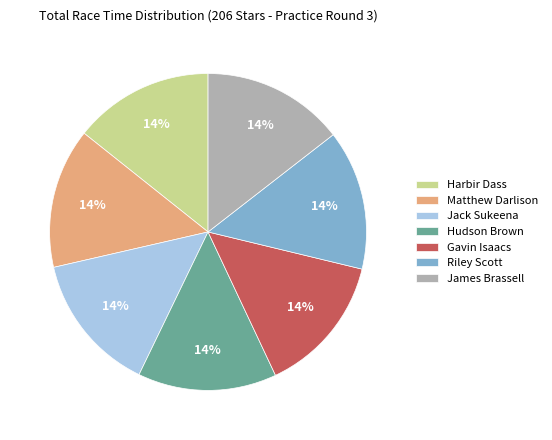

True or false: Matthew Darlison accounts for 24% of the total.

False